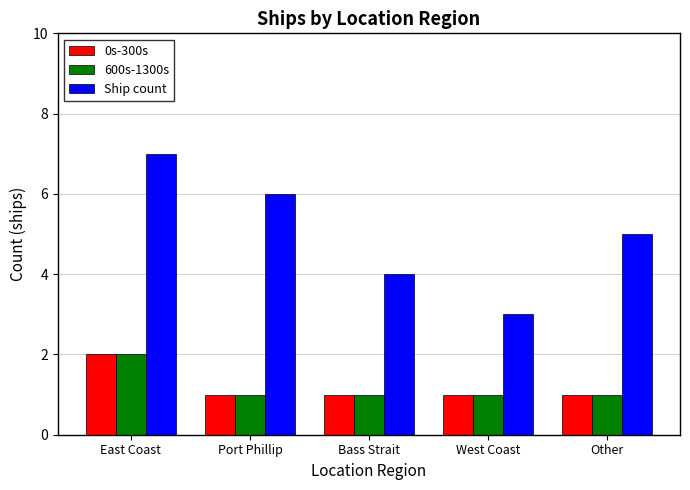

The value of 0s-300s at West Coast is 1. True or false?

True